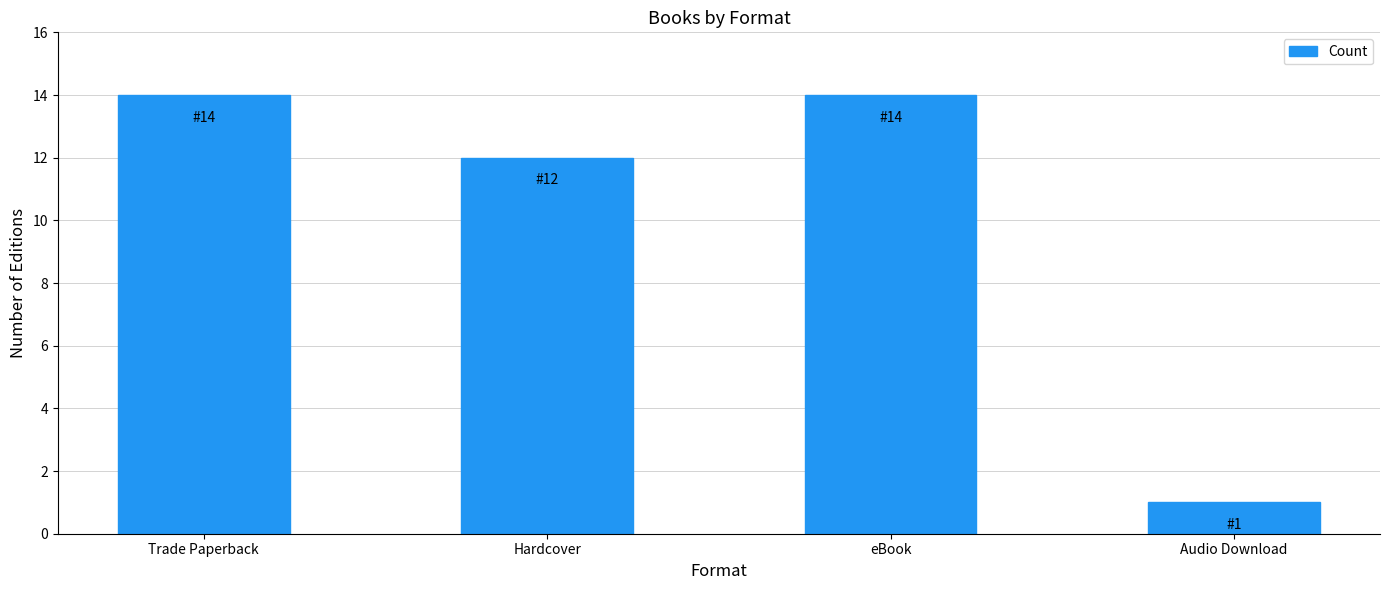

What is the difference between the maximum and minimum values?

13